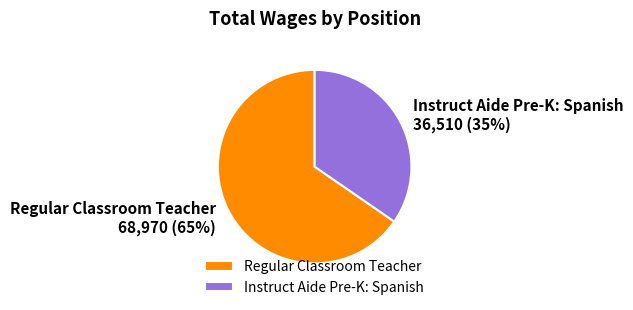

Combined, do Regular Classroom Teacher and Instruct Aide Pre-K: Spanish account for over 50%?

Yes